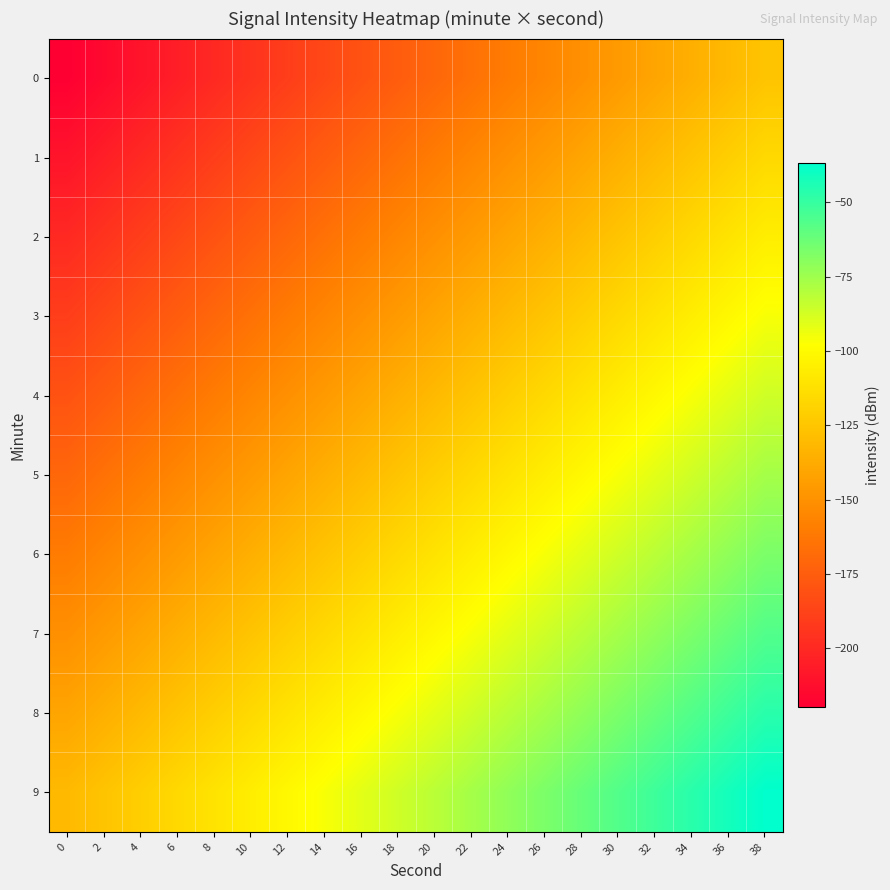

Reading right to left, what are all the values shown in this chart?

0: 38=-125.8	36=-130.8	34=-135.7	32=-140.7	30=-145.6	28=-150.5	26=-155.5	24=-160.4	22=-165.4	20=-170.3	18=-175.3	16=-180.2	14=-185.2	12=-190.1	10=-195.1	8=-200.0	6=-204.9	4=-209.9	2=-214.8	0=-219.8
1: 38=-115.9	36=-120.9	34=-125.8	32=-130.8	30=-135.7	28=-140.7	26=-145.6	24=-150.5	22=-155.5	20=-160.4	18=-165.4	16=-170.3	14=-175.3	12=-180.2	10=-185.2	8=-190.1	6=-195.1	4=-200.0	2=-204.9	0=-209.9
2: 38=-106.0	36=-111.0	34=-115.9	32=-120.9	30=-125.8	28=-130.8	26=-135.7	24=-140.7	22=-145.6	20=-150.5	18=-155.5	16=-160.4	14=-165.4	12=-170.3	10=-175.3	8=-180.2	6=-185.2	4=-190.1	2=-195.1	0=-200.0
3: 38=-96.2	36=-101.1	34=-106.0	32=-111.0	30=-115.9	28=-120.9	26=-125.8	24=-130.8	22=-135.7	20=-140.7	18=-145.6	16=-150.5	14=-155.5	12=-160.4	10=-165.4	8=-170.3	6=-175.3	4=-180.2	2=-185.2	0=-190.1
4: 38=-86.3	36=-91.2	34=-96.2	32=-101.1	30=-106.0	28=-111.0	26=-115.9	24=-120.9	22=-125.8	20=-130.8	18=-135.7	16=-140.7	14=-145.6	12=-150.5	10=-155.5	8=-160.4	6=-165.4	4=-170.3	2=-175.3	0=-180.2
5: 38=-76.4	36=-81.3	34=-86.3	32=-91.2	30=-96.2	28=-101.1	26=-106.0	24=-111.0	22=-115.9	20=-120.9	18=-125.8	16=-130.8	14=-135.7	12=-140.7	10=-145.6	8=-150.5	6=-155.5	4=-160.4	2=-165.4	0=-170.3
6: 38=-66.5	36=-71.4	34=-76.4	32=-81.3	30=-86.3	28=-91.2	26=-96.2	24=-101.1	22=-106.0	20=-111.0	18=-115.9	16=-120.9	14=-125.8	12=-130.8	10=-135.7	8=-140.7	6=-145.6	4=-150.5	2=-155.5	0=-160.4
7: 38=-56.6	36=-61.5	34=-66.5	32=-71.4	30=-76.4	28=-81.3	26=-86.3	24=-91.2	22=-96.2	20=-101.1	18=-106.0	16=-111.0	14=-115.9	12=-120.9	10=-125.8	8=-130.8	6=-135.7	4=-140.7	2=-145.6	0=-150.5
8: 38=-46.7	36=-51.6	34=-56.6	32=-61.5	30=-66.5	28=-71.4	26=-76.4	24=-81.3	22=-86.3	20=-91.2	18=-96.2	16=-101.1	14=-106.0	12=-111.0	10=-115.9	8=-120.9	6=-125.8	4=-130.8	2=-135.7	0=-140.7
9: 38=-36.8	36=-41.8	34=-46.7	32=-51.6	30=-56.6	28=-61.5	26=-66.5	24=-71.4	22=-76.4	20=-81.3	18=-86.3	16=-91.2	14=-96.2	12=-101.1	10=-106.0	8=-111.0	6=-115.9	4=-120.9	2=-125.8	0=-130.8